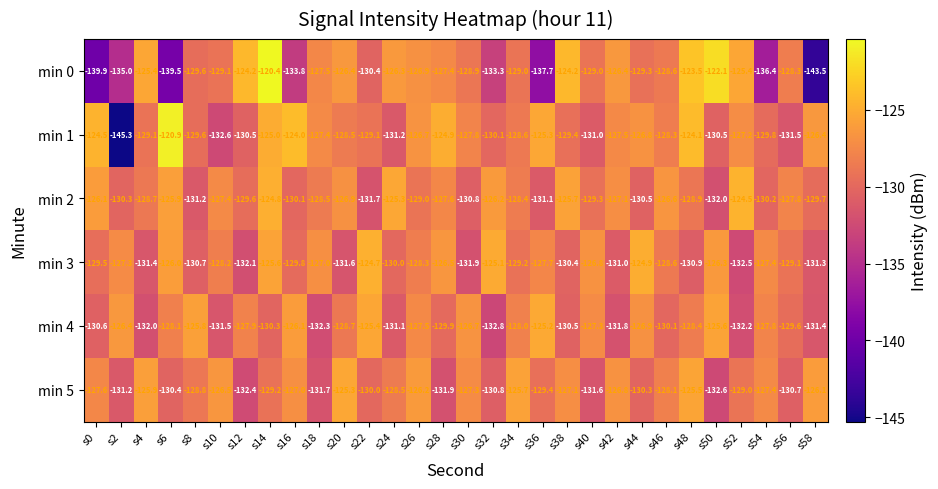

How many data points in min 3 are above -128?

12